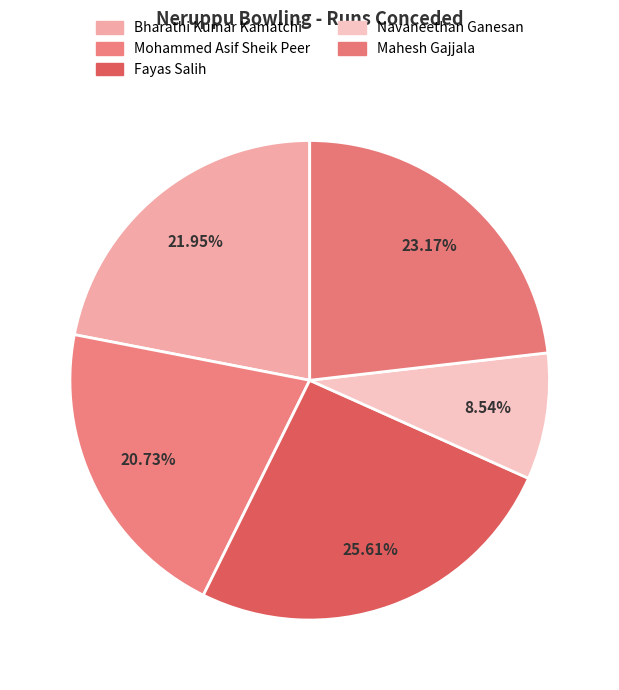

To the nearest percent, what portion does Bharathi Kumar Kamatchi represent?

22%